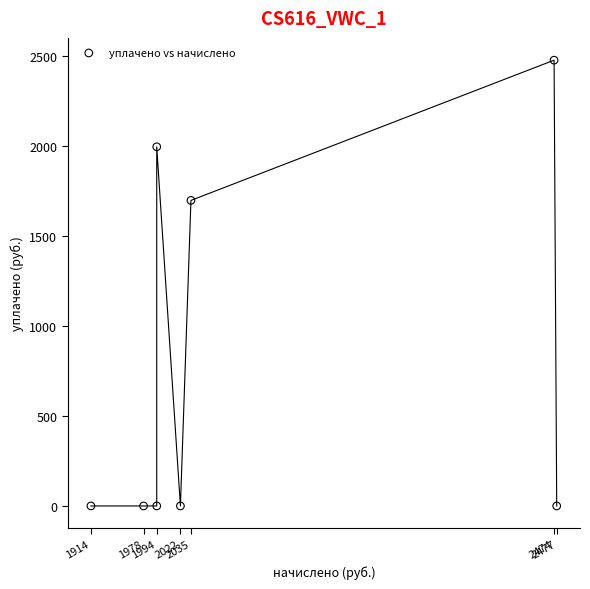

What is the range of X values (max minus min)?

562.9